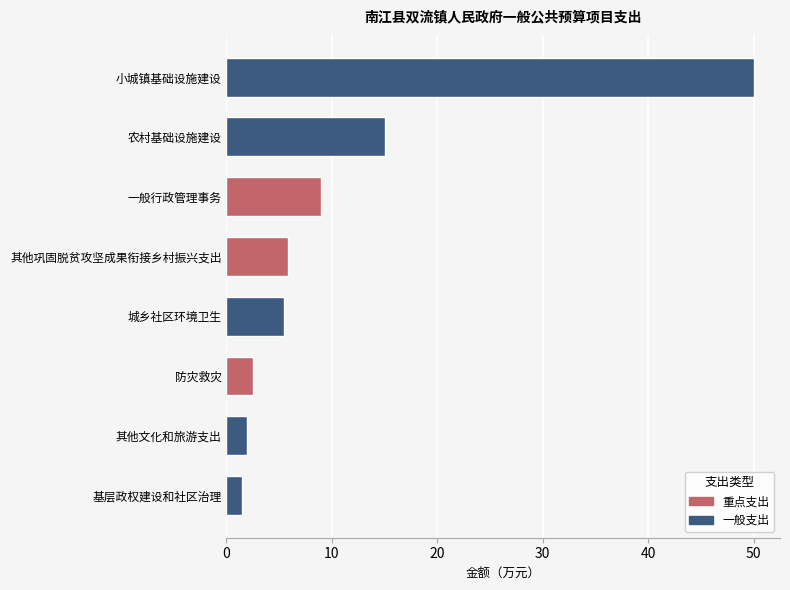

What is the sum of the values at 基层政权建设和社区治理 and 防灾救灾?

3.9